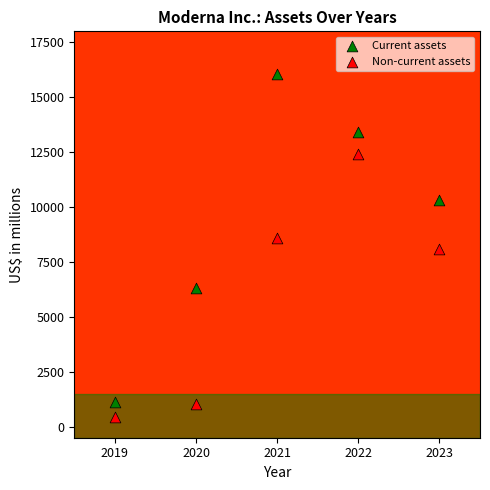

Across all data points, what is the average Y value?

7788